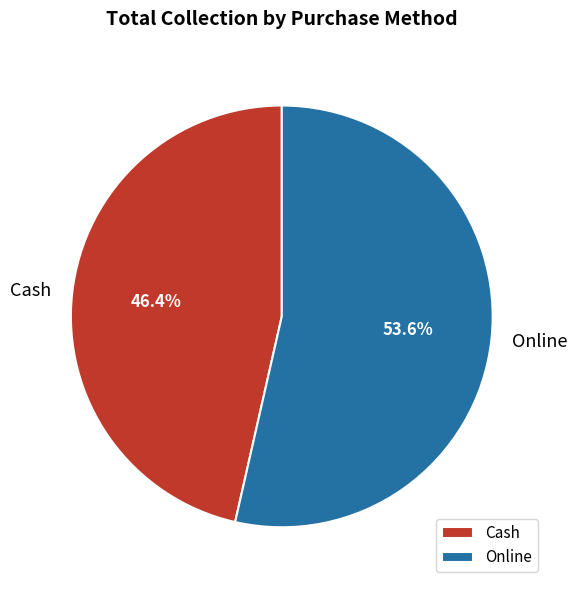

How many segments does this pie chart have?

2